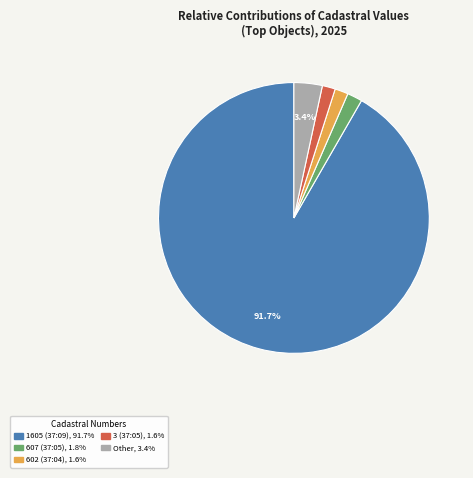

Does any single category account for the majority?

Yes